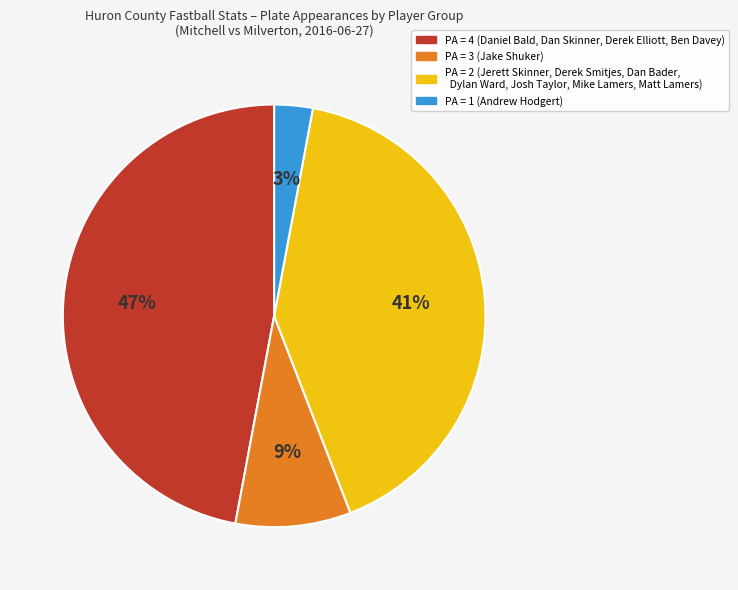

Does any single category account for the majority?

No